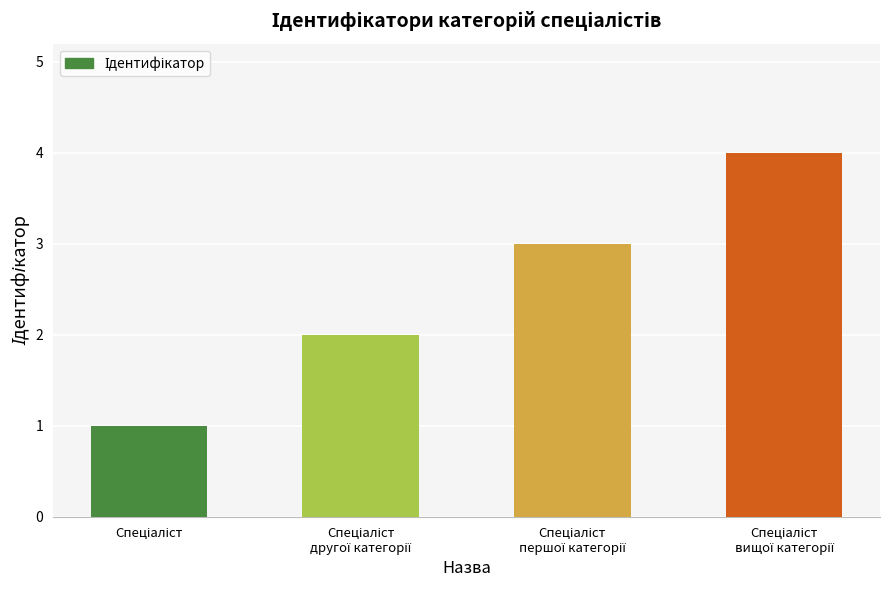

Does the chart contain stacked bars?

No